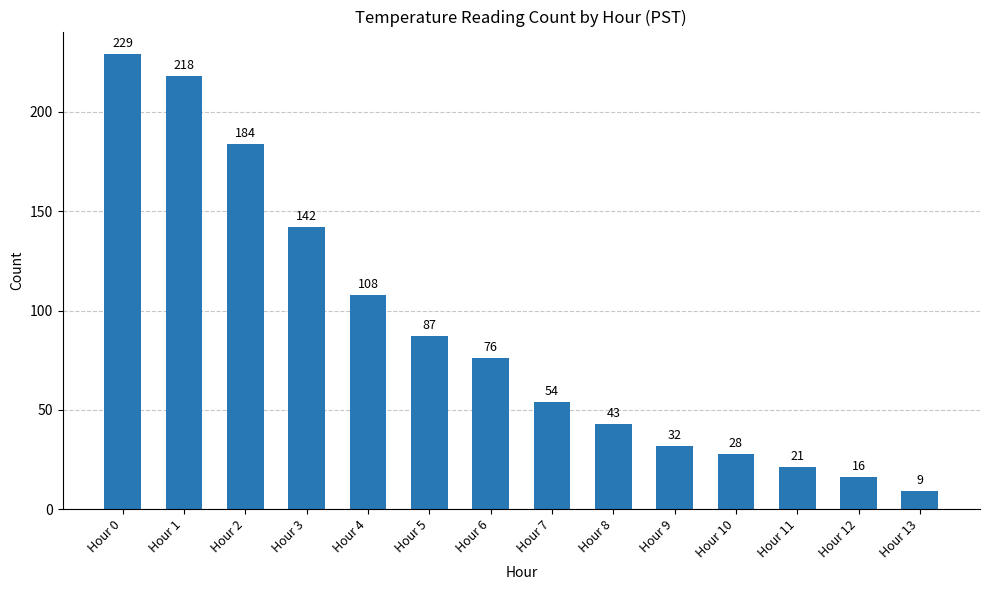

Where is the data nearest to the value 119?

Hour 4